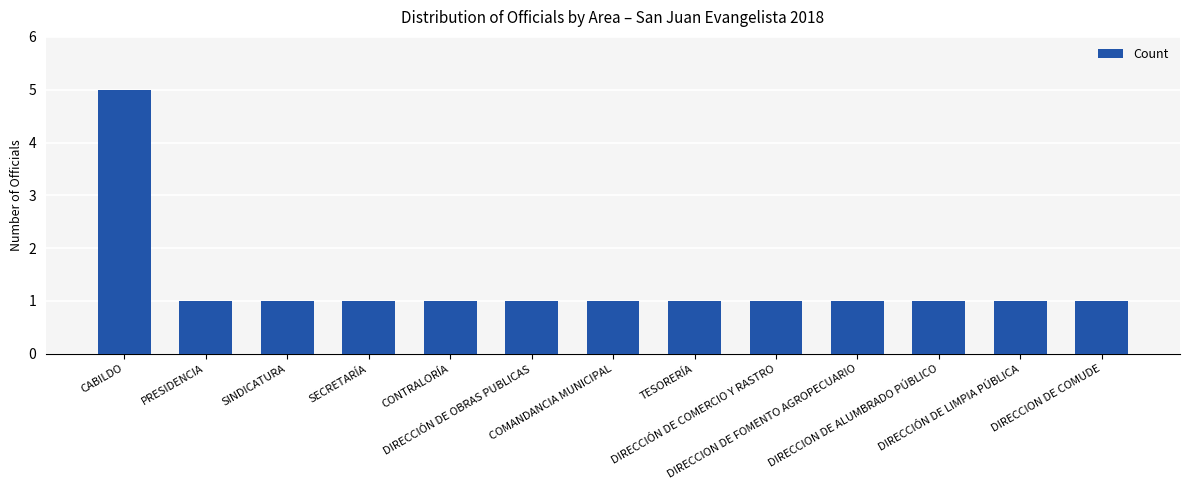

Reading right to left, what are all the values shown in this chart?

1	1	1	1	1	1	1	1	1	1	1	1	5